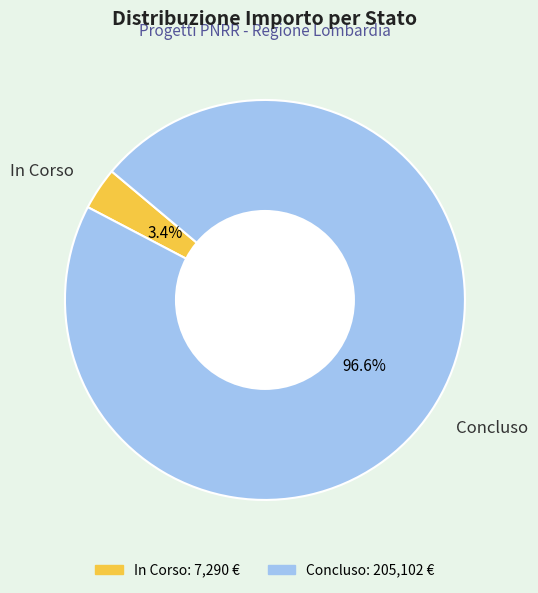

Which has a higher value, In Corso or Concluso?

Concluso